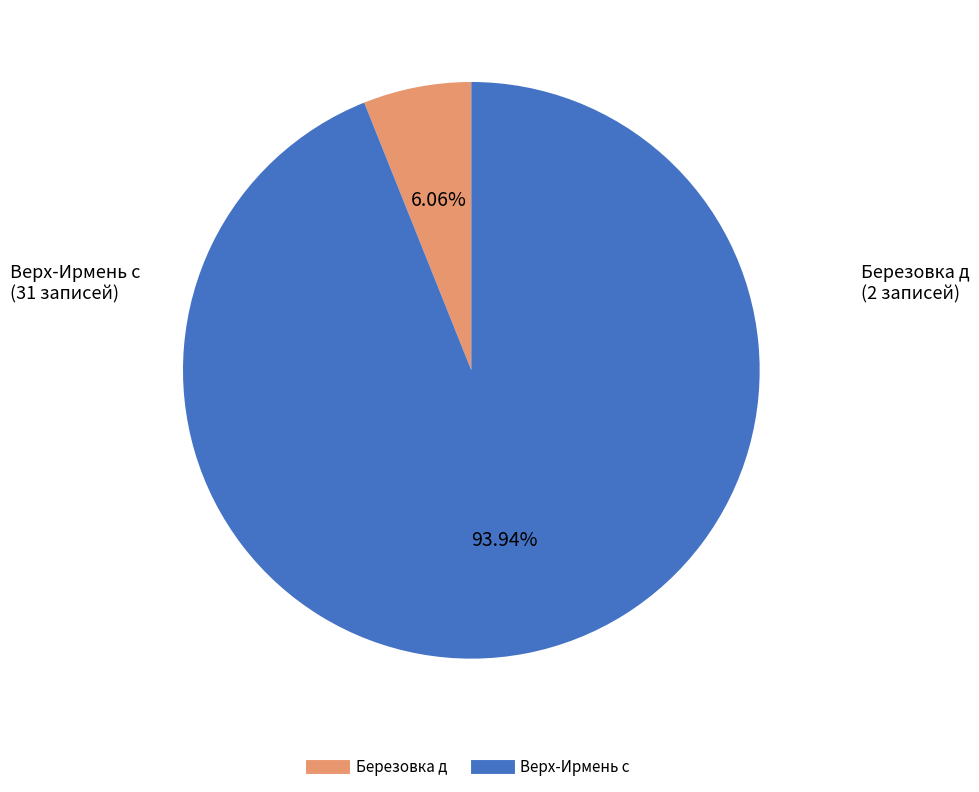

Is there a majority slice in this chart?

Yes